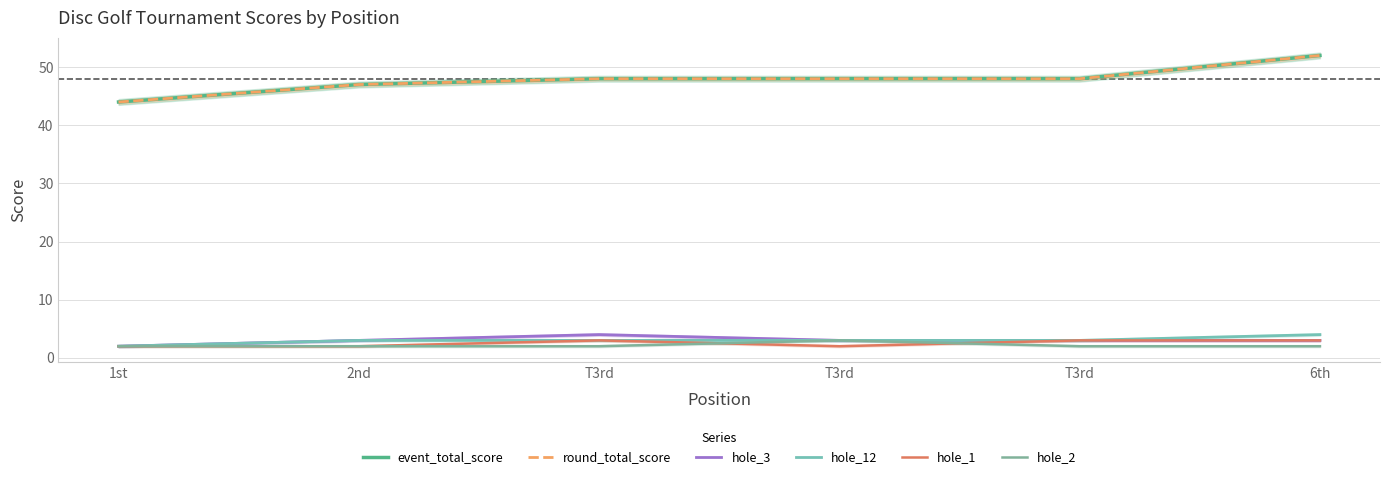

What is the total value across all series at 1st?

96